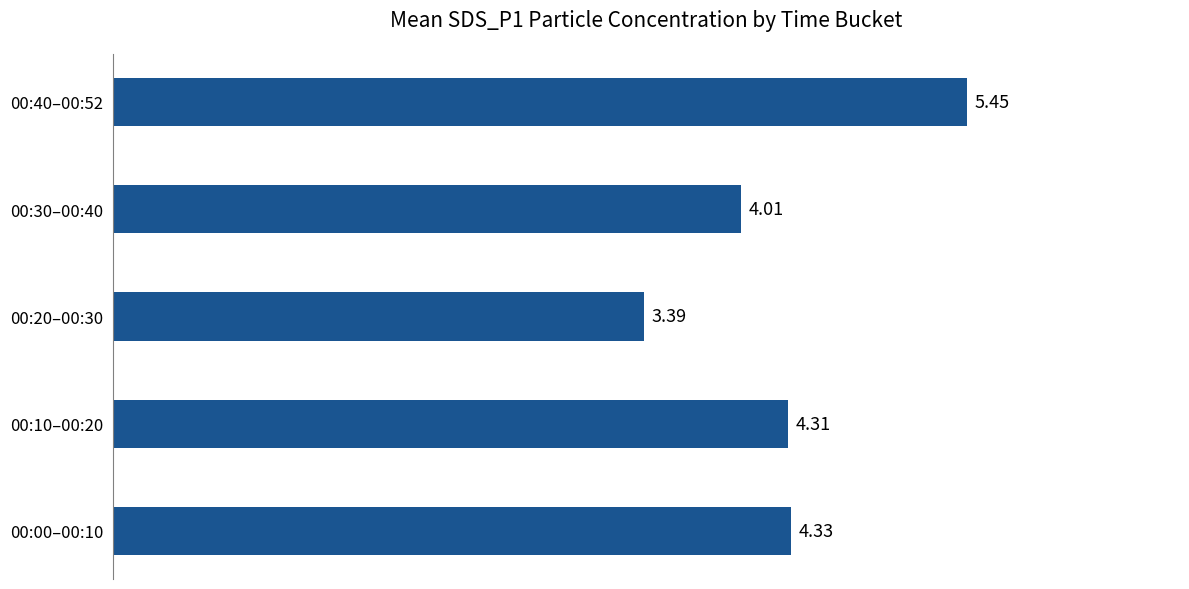

What is the sum of the values at 00:30–00:40 and 00:20–00:30?

7.4